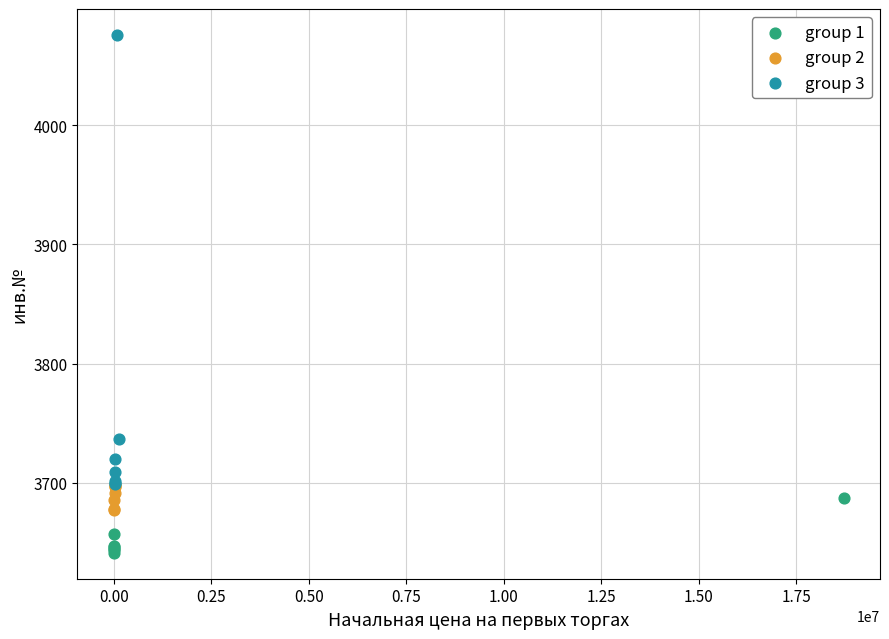

Which series has the widest spread of Y values?

group 3